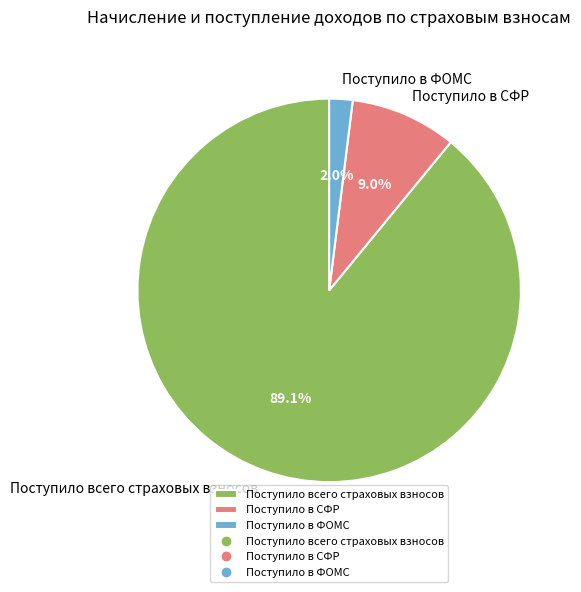

How many segments does this pie chart have?

3